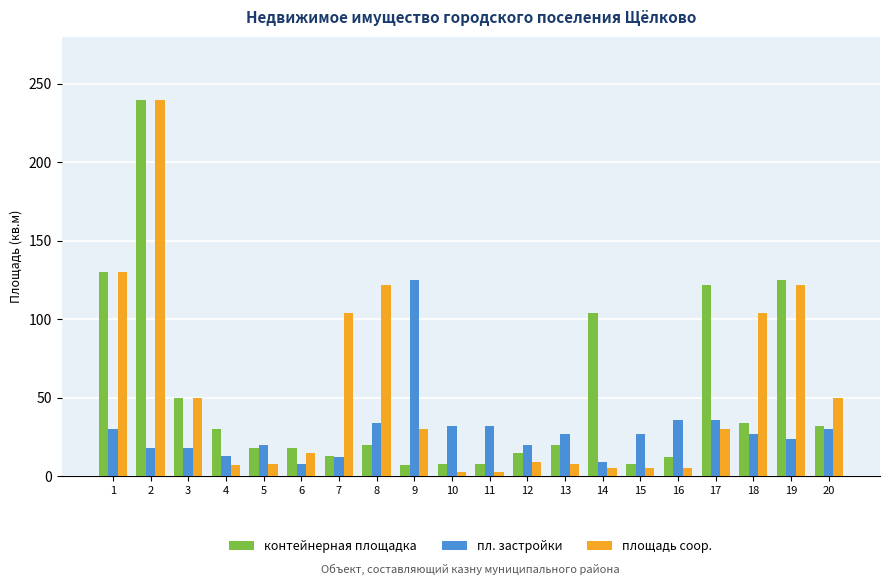

Does the chart contain stacked bars?

No